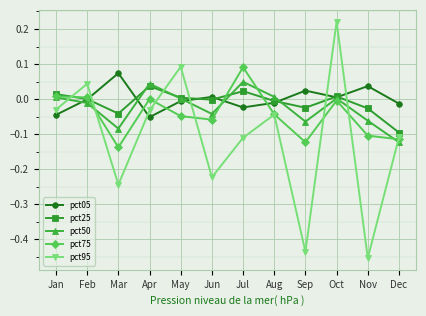

Which series has the largest range (max minus min)?

pct95